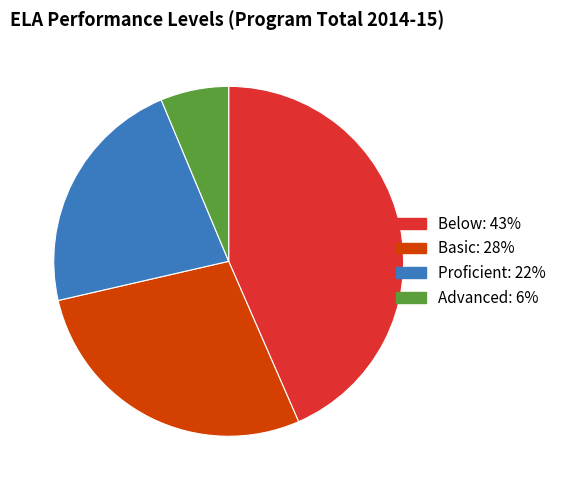

Is it true that Below is 43% of the pie?

True